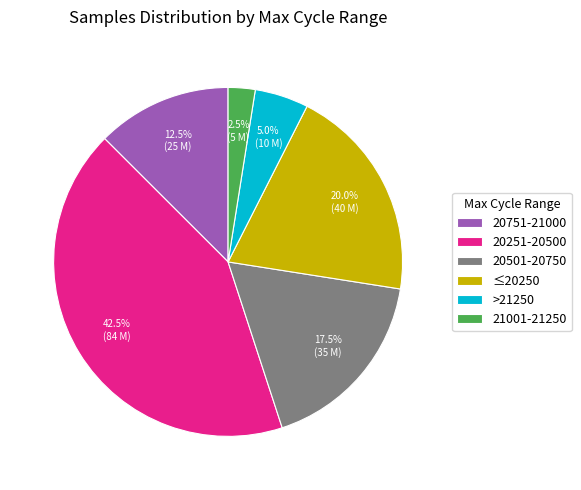

How many slices are in this pie chart?

6